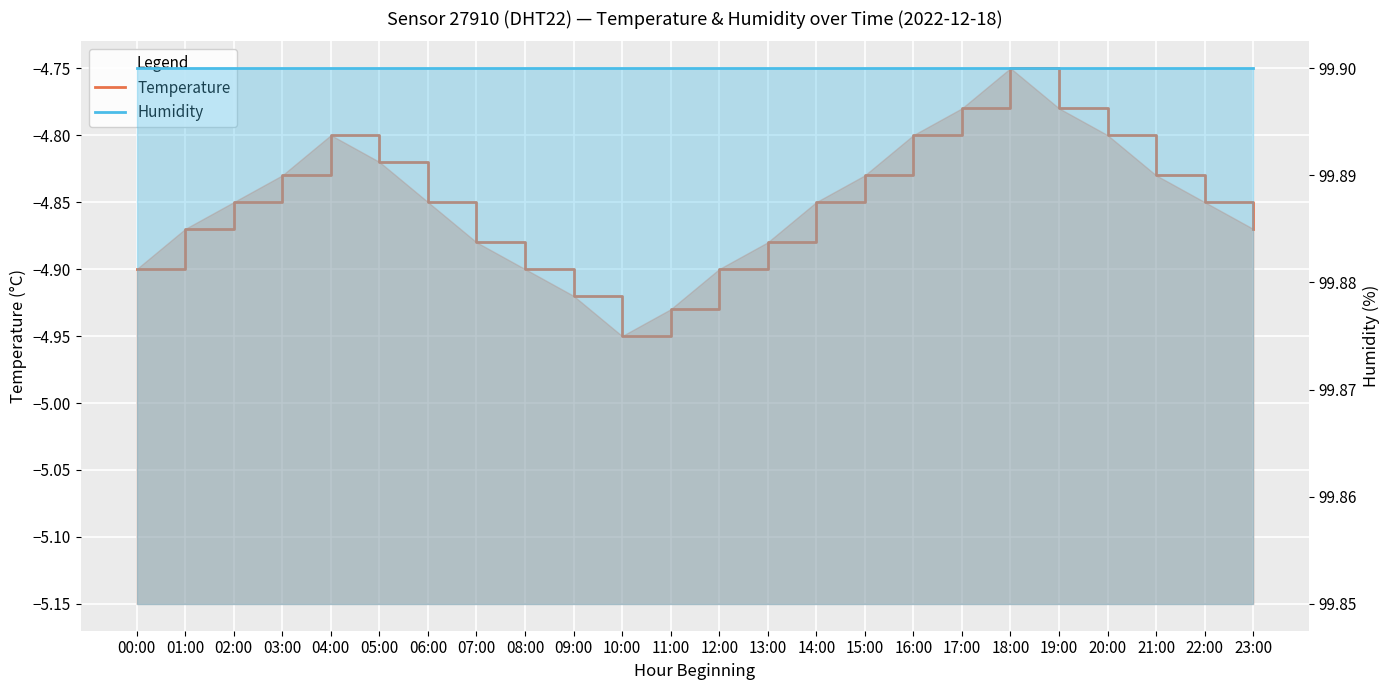

The value of Humidity at 22:00 is 99.9. True or false?

True